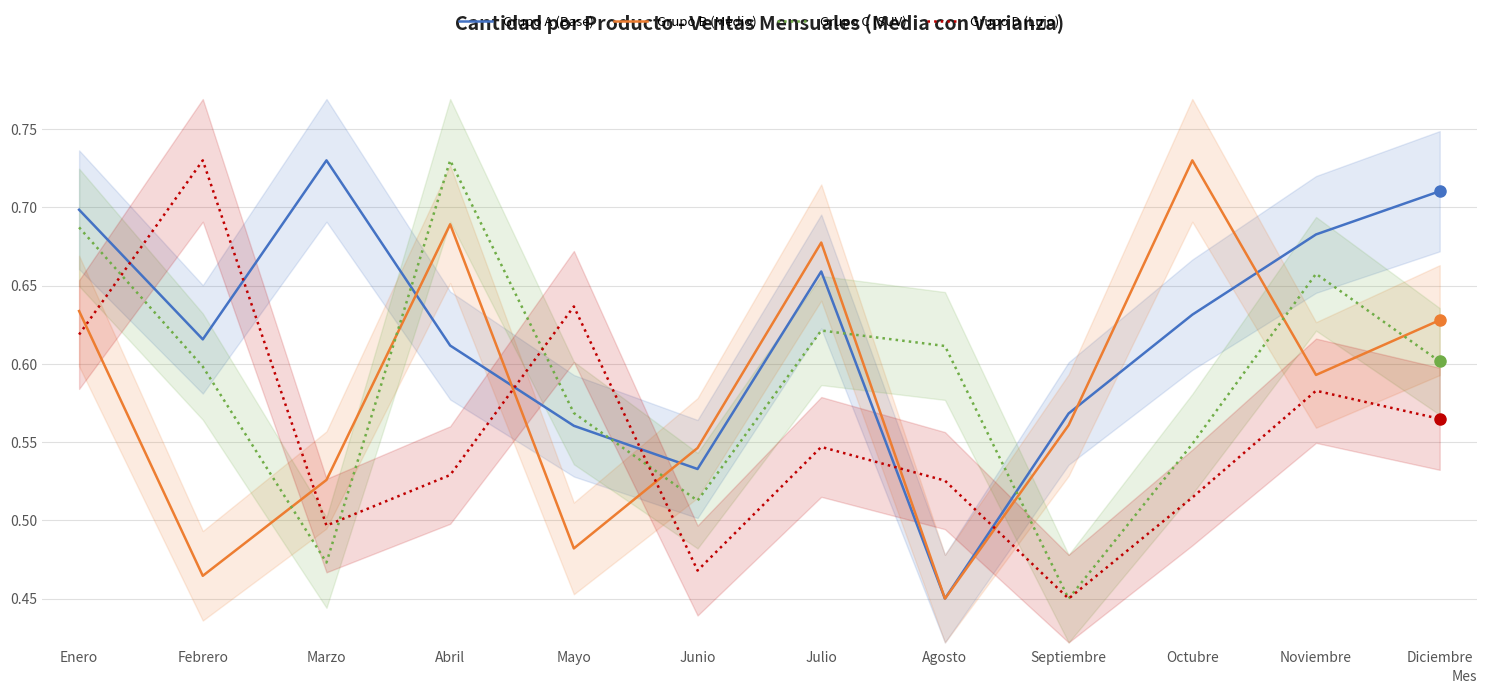

Is the value of Grupo C (SUV) at Agosto greater than the value of Grupo A (Base) at Diciembre?

No